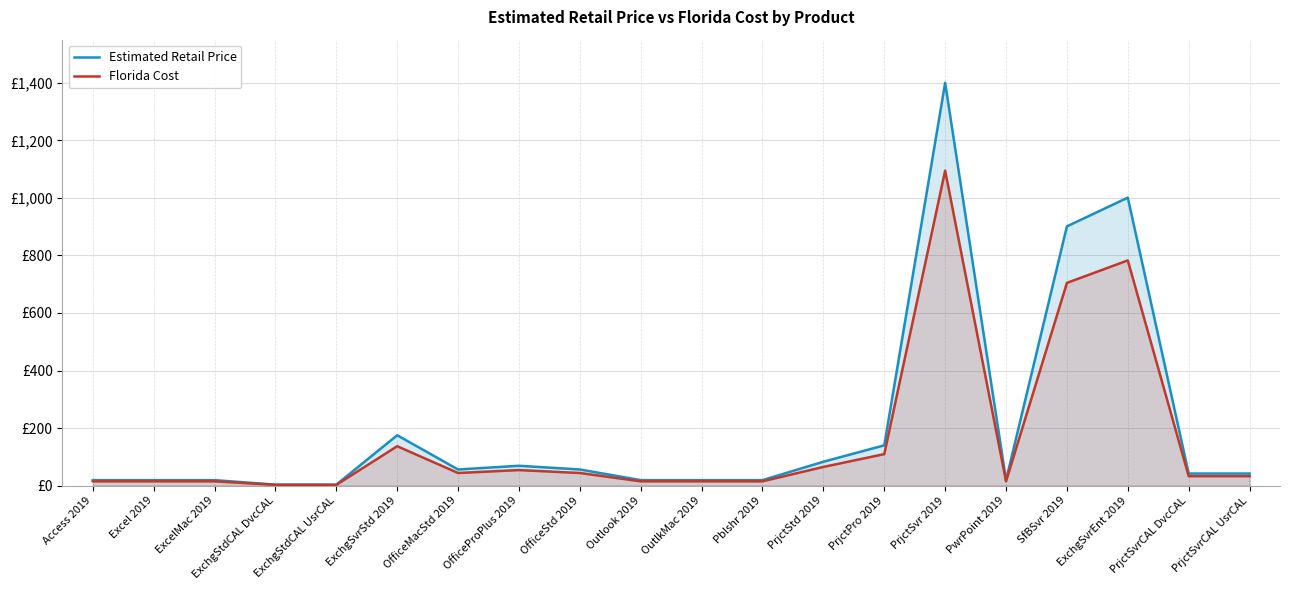

What is the difference between the highest and lowest values at PrjctPro 2019?

30.5